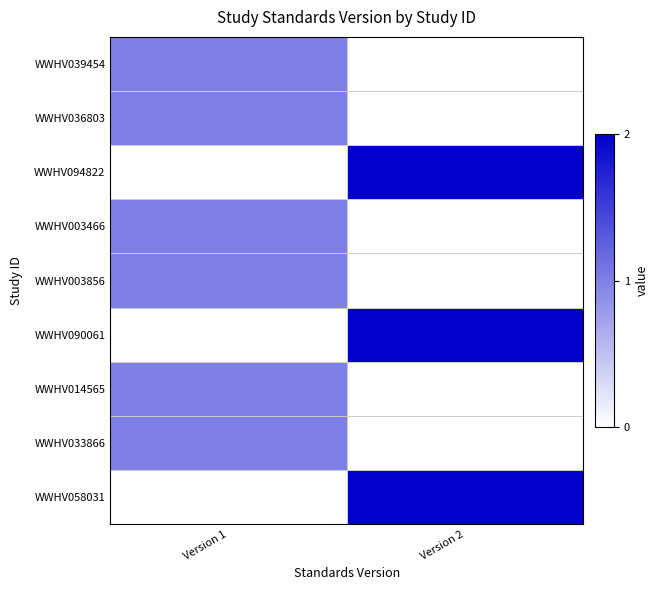

At how many categories does at least one series exceed 0?

2